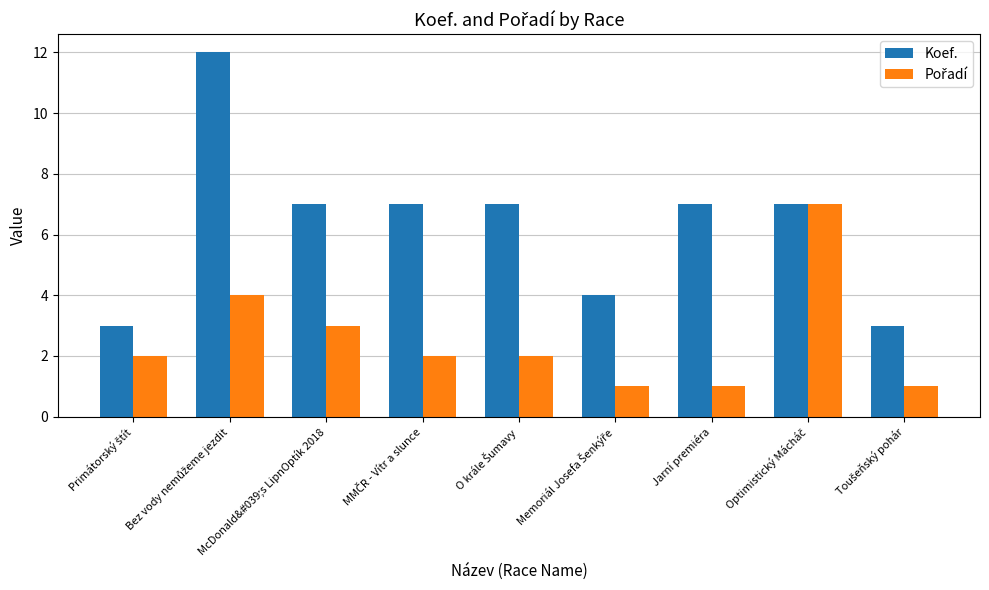

What is the difference between the second highest and second lowest values in the Koef. series?

4